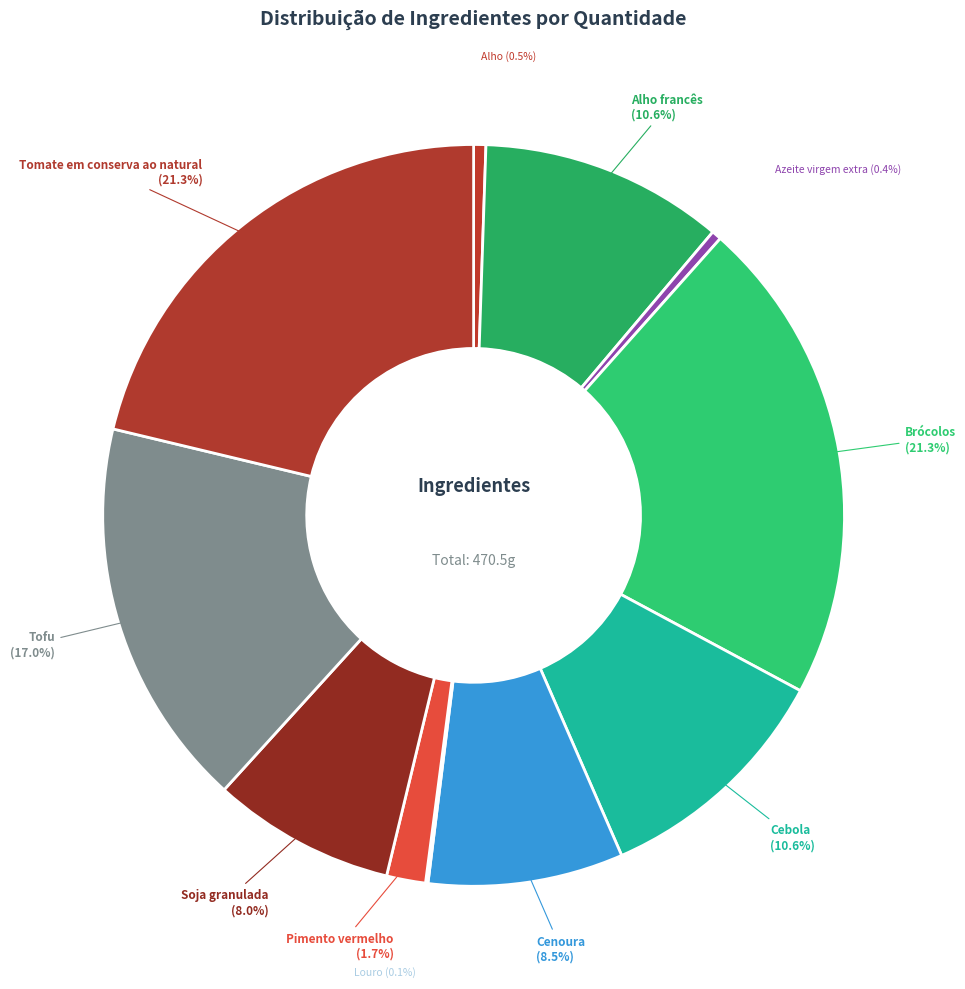

What portion of the pie excludes Tofu?

83.0%